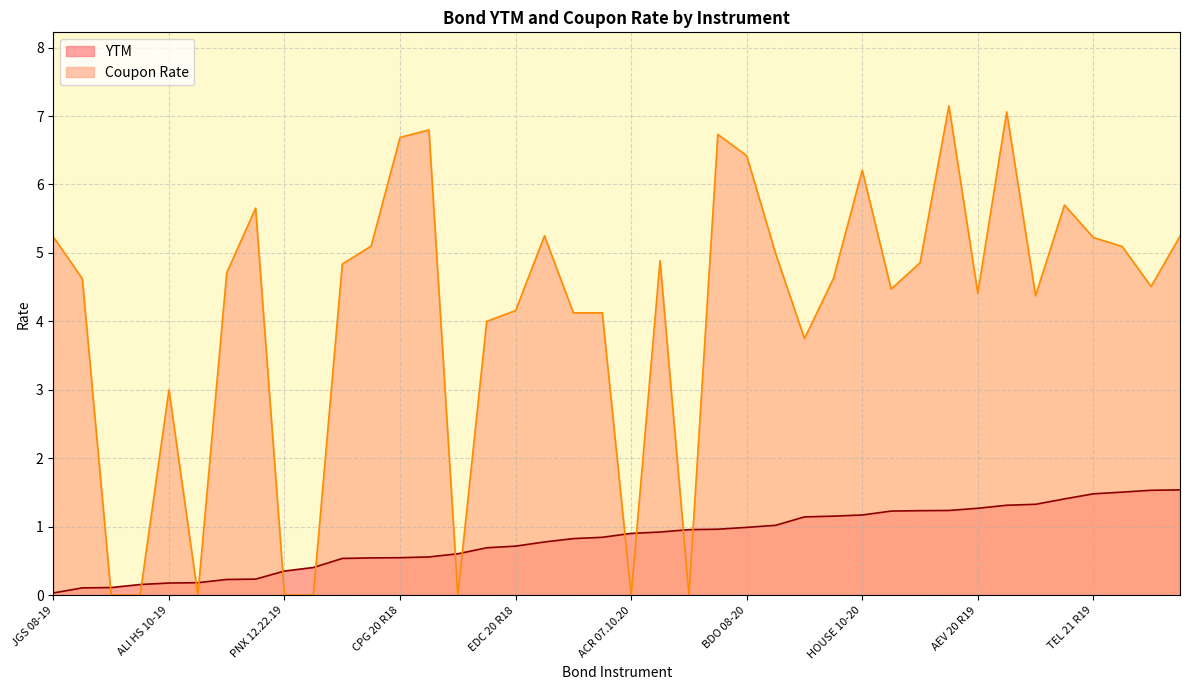

How many lines are shown in the chart?

2